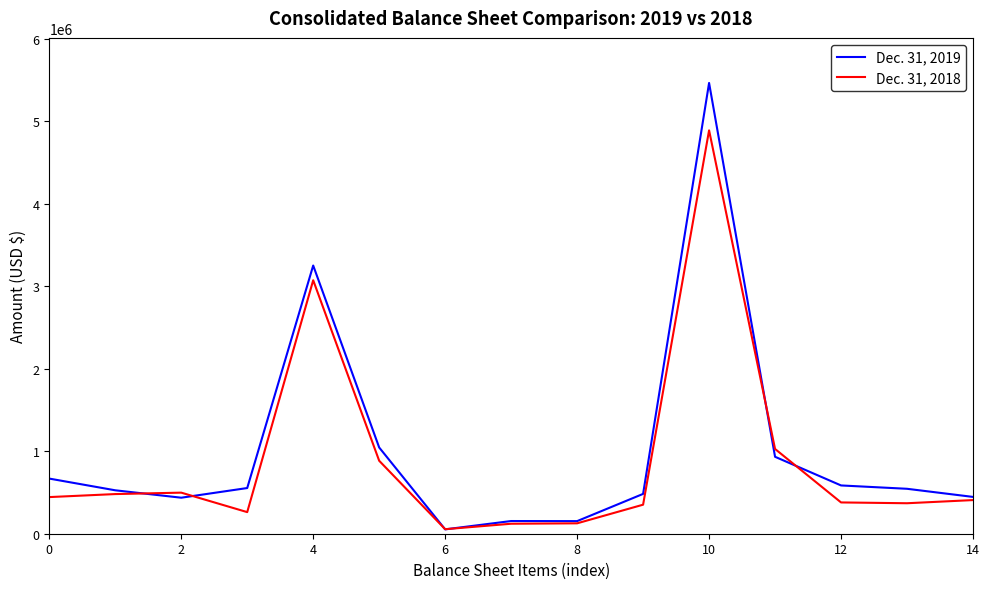

Which series has the largest range (max minus min)?

Dec. 31, 2019